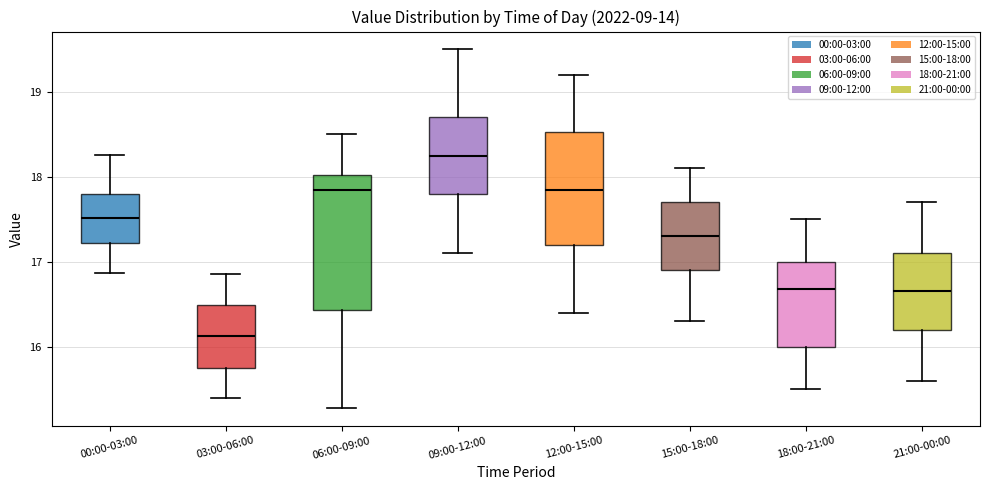

Reading left to right, transcribe this box plot: for each box, give where its median line is, the range the box spans, and where its two whiskers end, as read against the y-axis. The values are not printed on the chart, so give them approximately, as read against the axis.

00:00-03:00: median 17.5, box 17.2 to 17.8, whiskers 16.9 to 18.3
03:00-06:00: median 16.1, box 15.8 to 16.5, whiskers 15.4 to 16.9
06:00-09:00: median 17.9, box 16.4 to 18.0, whiskers 15.3 to 18.5
09:00-12:00: median 18.3, box 17.8 to 18.7, whiskers 17.1 to 19.5
12:00-15:00: median 17.9, box 17.2 to 18.5, whiskers 16.4 to 19.2
15:00-18:00: median 17.3, box 16.9 to 17.7, whiskers 16.3 to 18.1
18:00-21:00: median 16.7, box 16.0 to 17.0, whiskers 15.5 to 17.5
21:00-00:00: median 16.7, box 16.2 to 17.1, whiskers 15.6 to 17.7